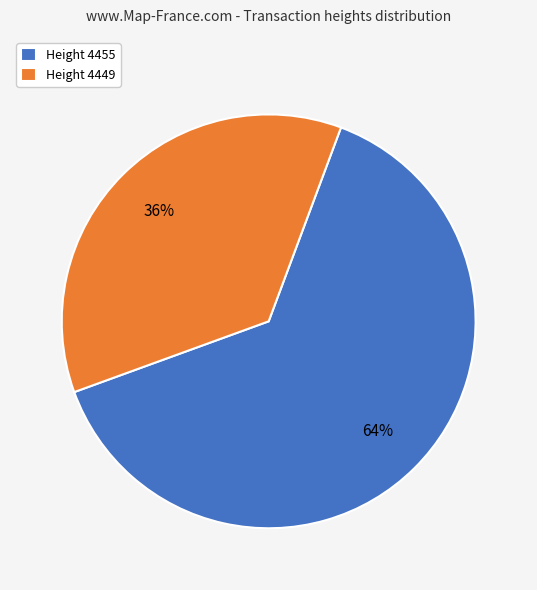

Which category has the smallest portion of the pie?

Height 4449